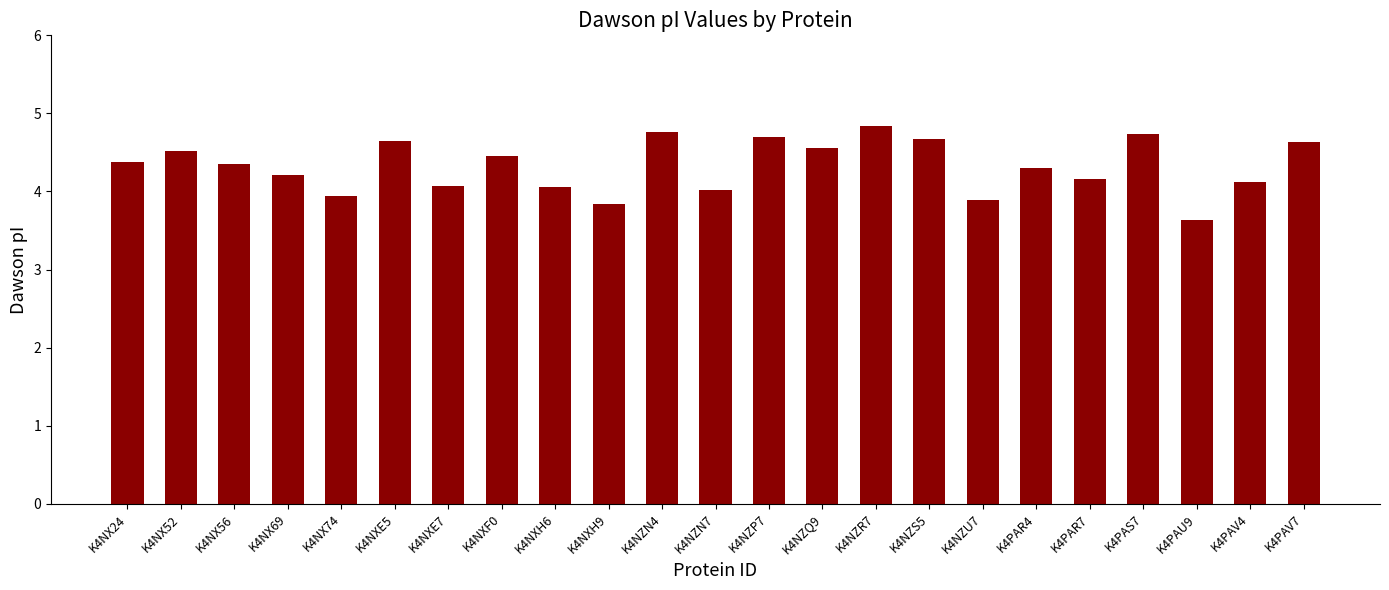

What is the label of the 13th bar from the left?

K4NZP7